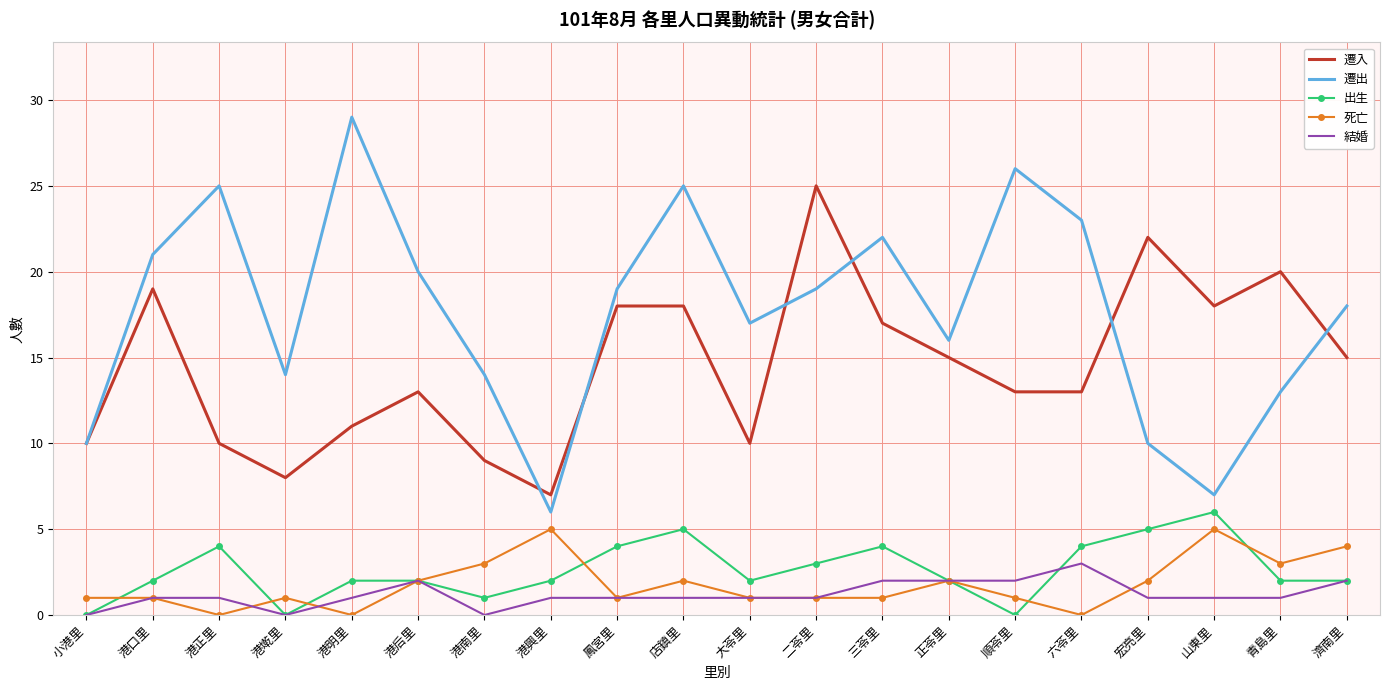

What is the sum of the 遷入 values at 正苓里 and 順苓里?

28